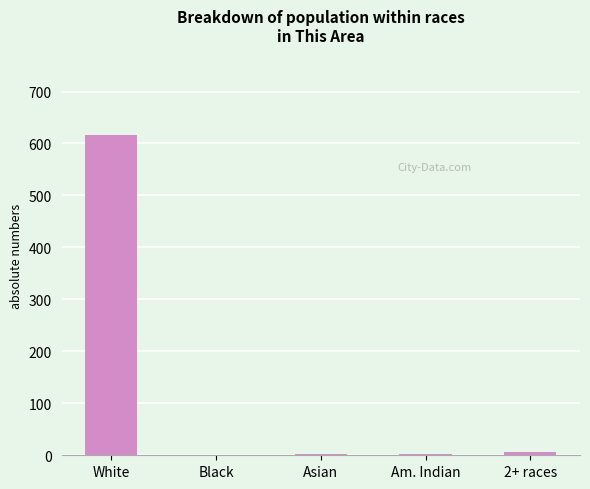

Is it true that the value at White is 617?

True